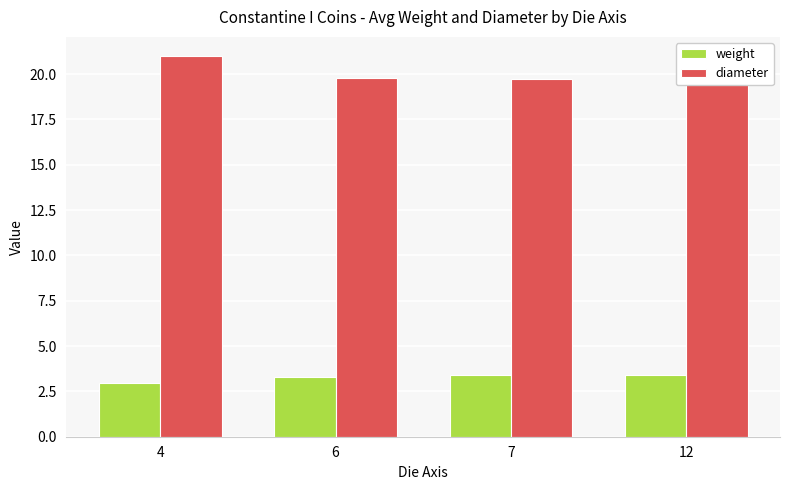

The value of diameter at 6 is 13.2. True or false?

False